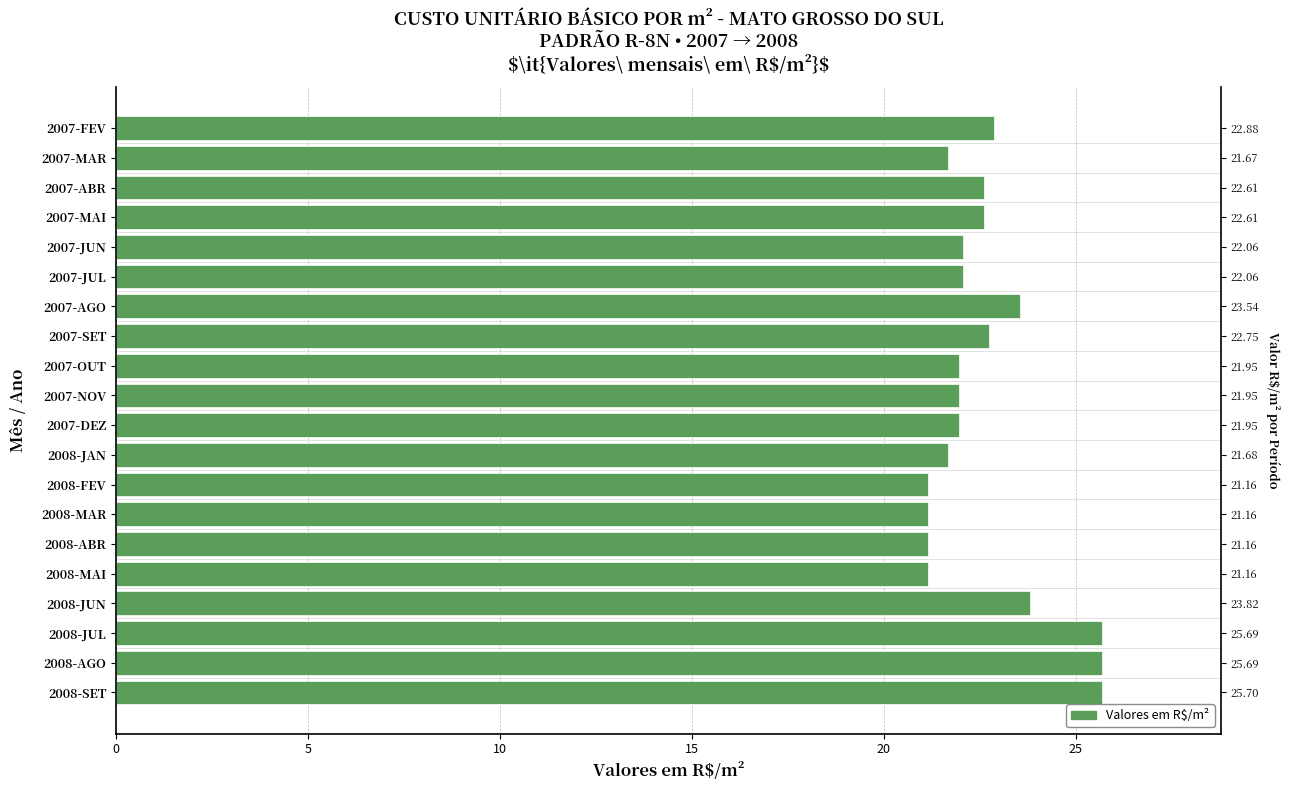

What value does the data have at 2008-MAR?

21.2